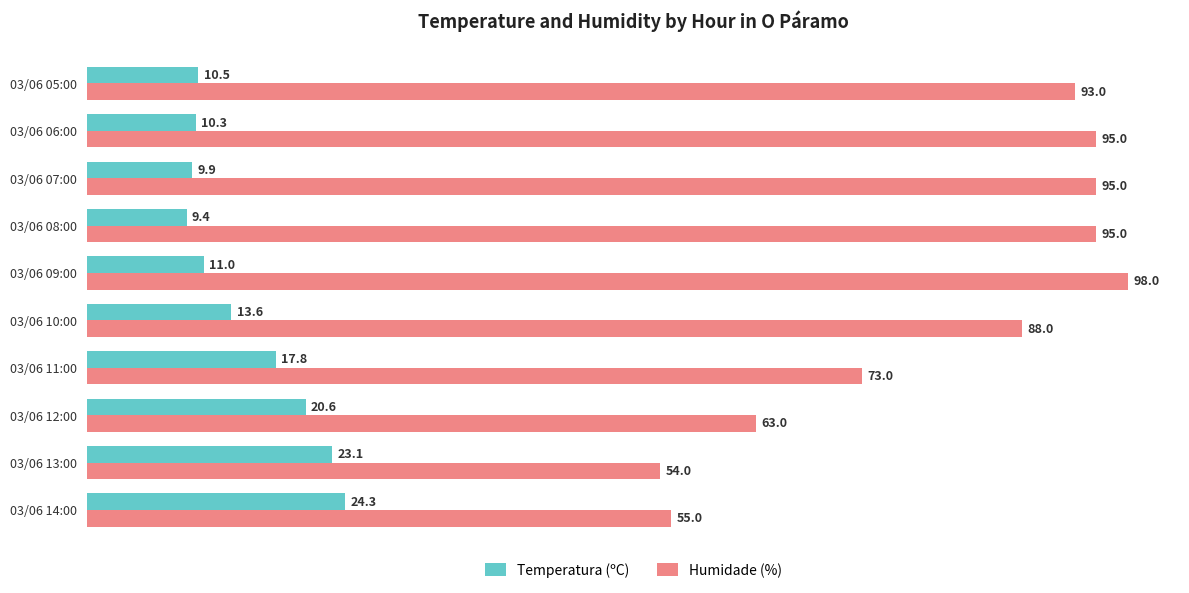

Which category has the highest value across all series?

03/06 09:00